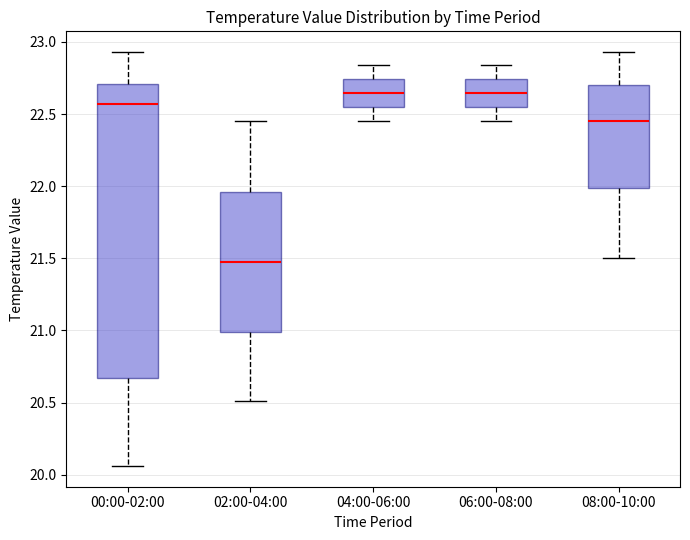

Reading left to right, read every box against the y-axis: the position of its median line, the range the box covers, and the ends of its whiskers. The values are not printed on the chart, so give them approximately, as read against the axis.

00:00-02:00: median 22.55, box 20.65 to 22.70, whiskers 20.05 to 22.95
02:00-04:00: median 21.50, box 21.00 to 21.95, whiskers 20.50 to 22.45
04:00-06:00: median 22.65, box 22.55 to 22.75, whiskers 22.45 to 22.85
06:00-08:00: median 22.65, box 22.55 to 22.75, whiskers 22.45 to 22.85
08:00-10:00: median 22.45, box 22.00 to 22.70, whiskers 21.50 to 22.95